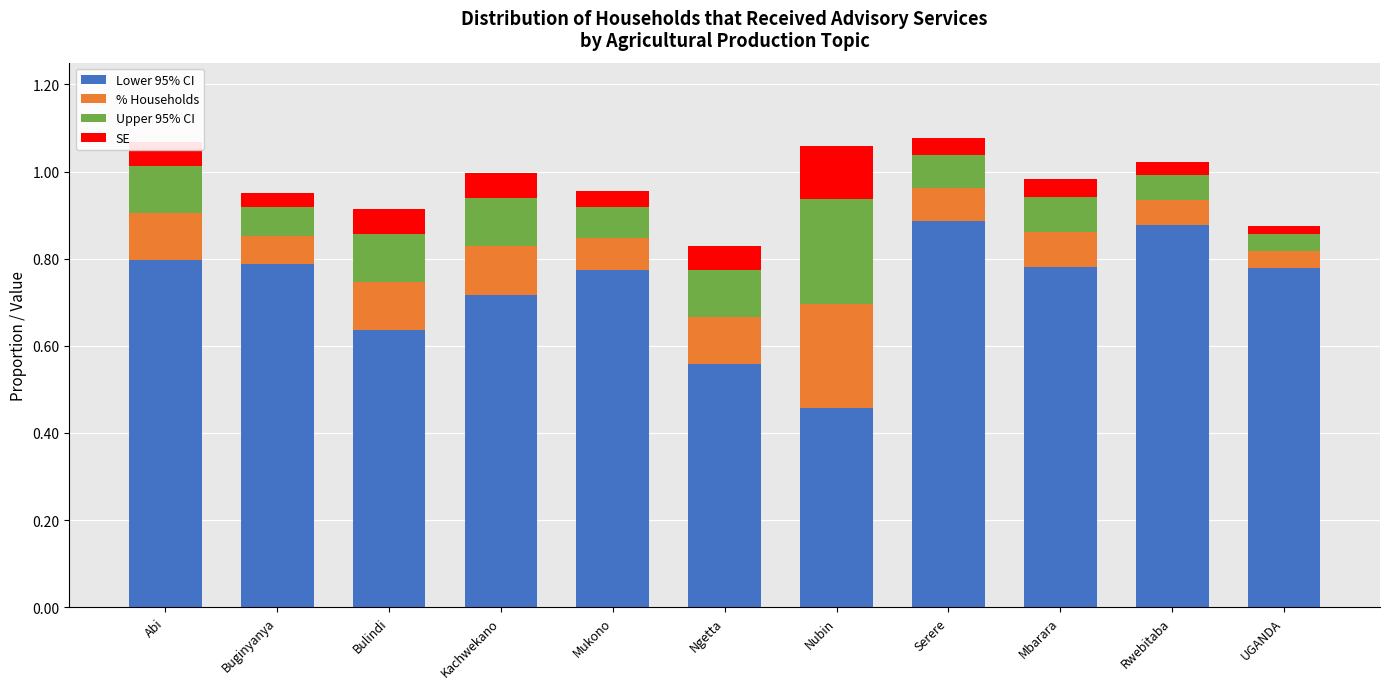

Count the Lower 95% CI values in the range 0 to 1.

11